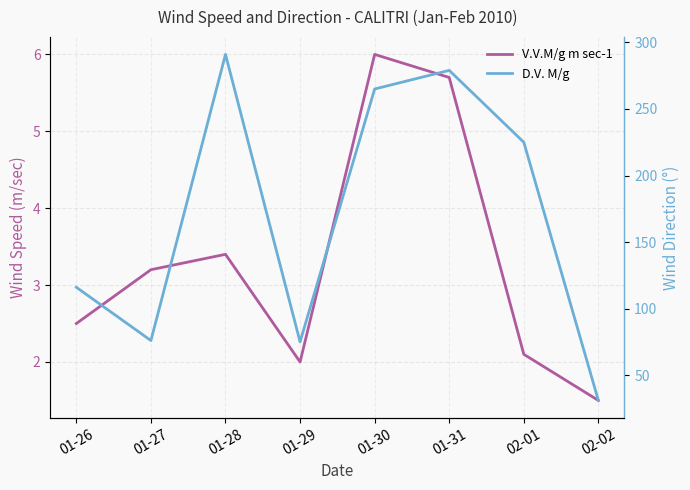

The D.V. M/g series shows 24.2 at 01-29. True or false?

False